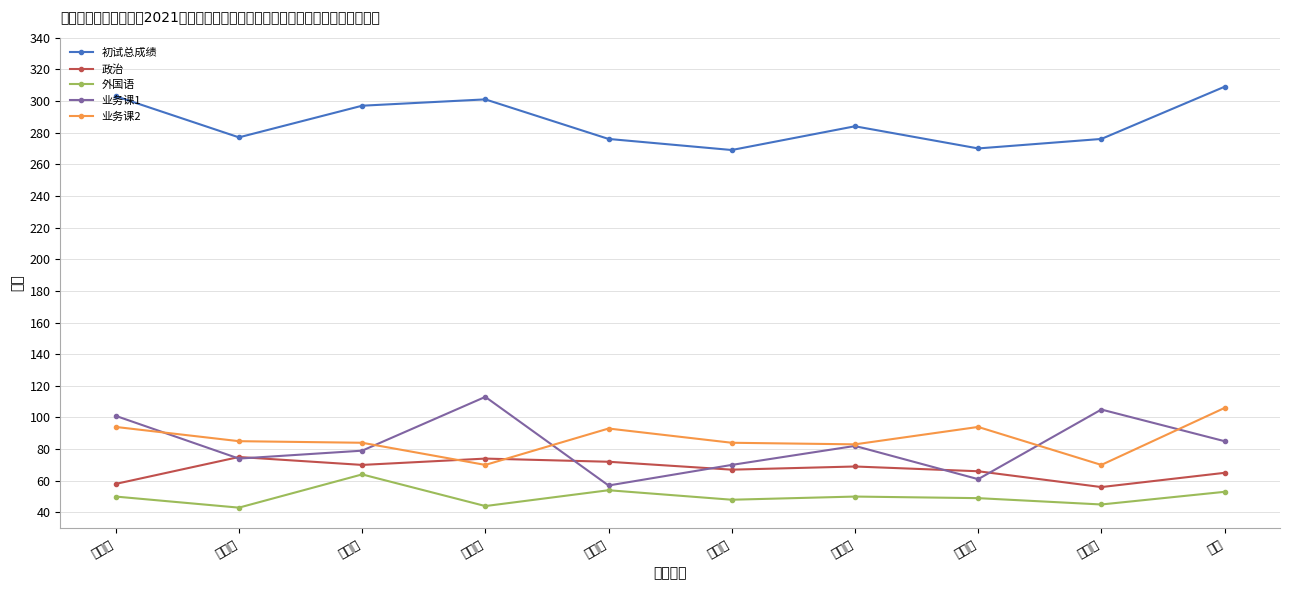

At which category does 业务课2 reach its first local valley?

胡强强